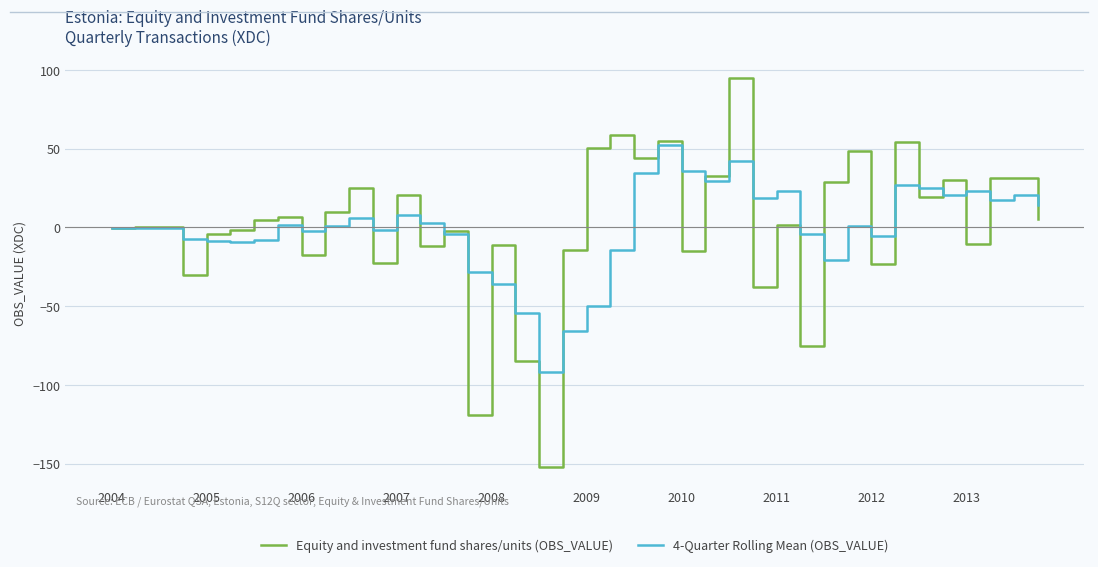

List the series in order of their peak value, highest first.

Equity and investment fund shares/units (OBS_VALUE), 4-Quarter Rolling Mean (OBS_VALUE)